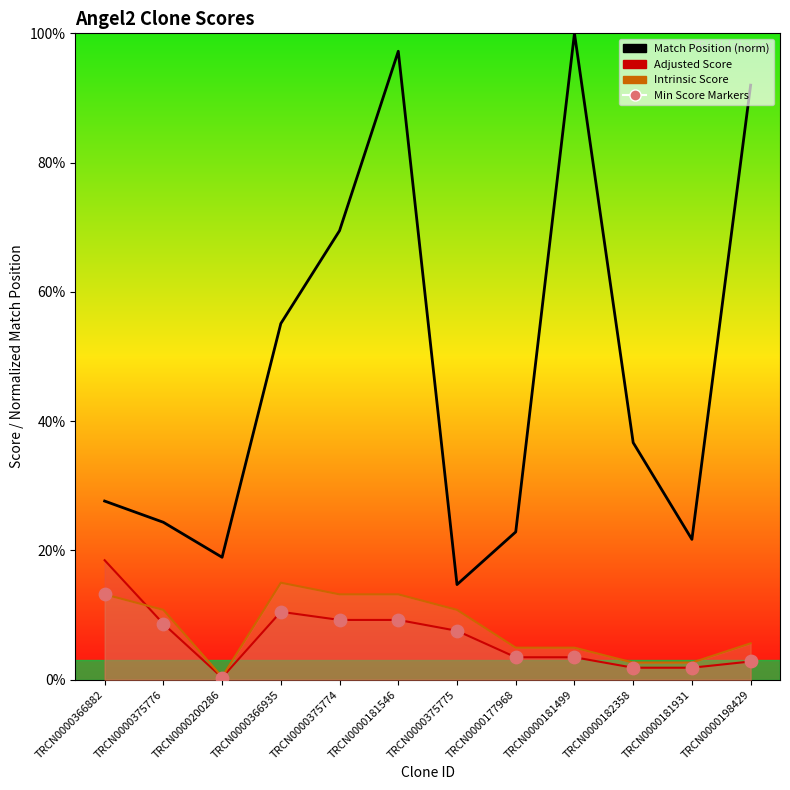

Which series has the widest spread of Y values?

Match Position (norm)